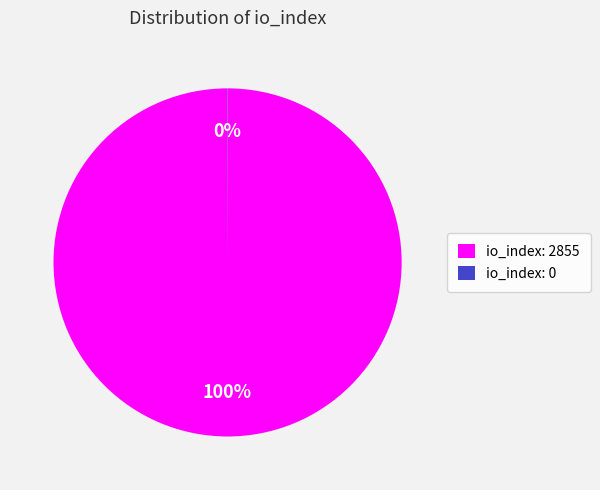

To the nearest percent, what portion does io_index: 2855 represent?

100%